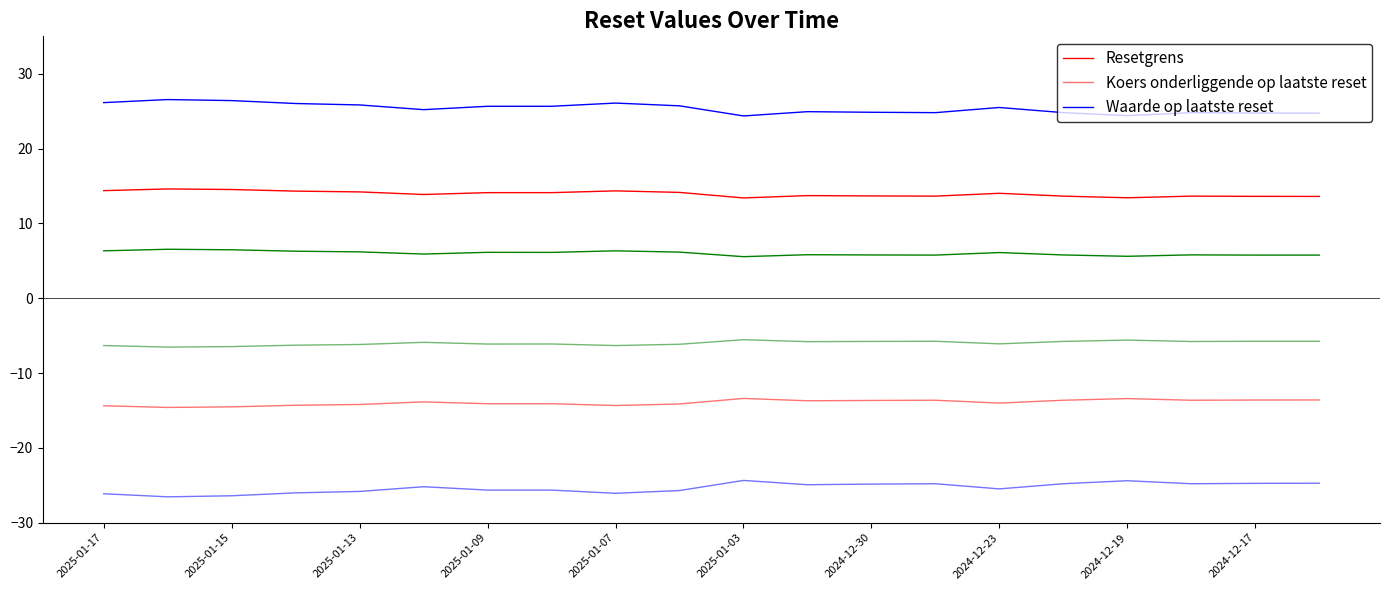

How many distinct data groups are displayed?

6